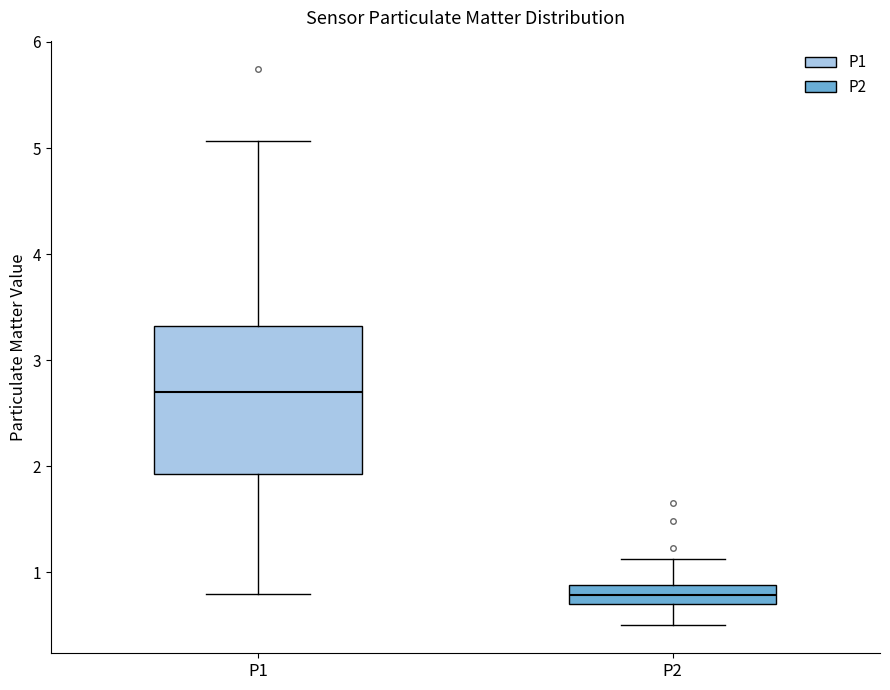

Comparing the boxes themselves (not the whiskers), which one is the tallest?

P1